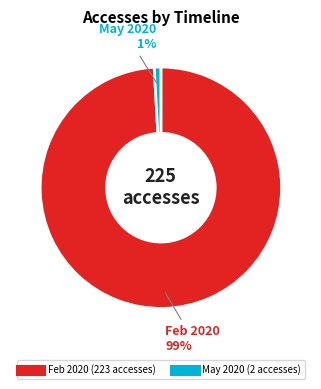

Does any single category account for the majority?

Yes